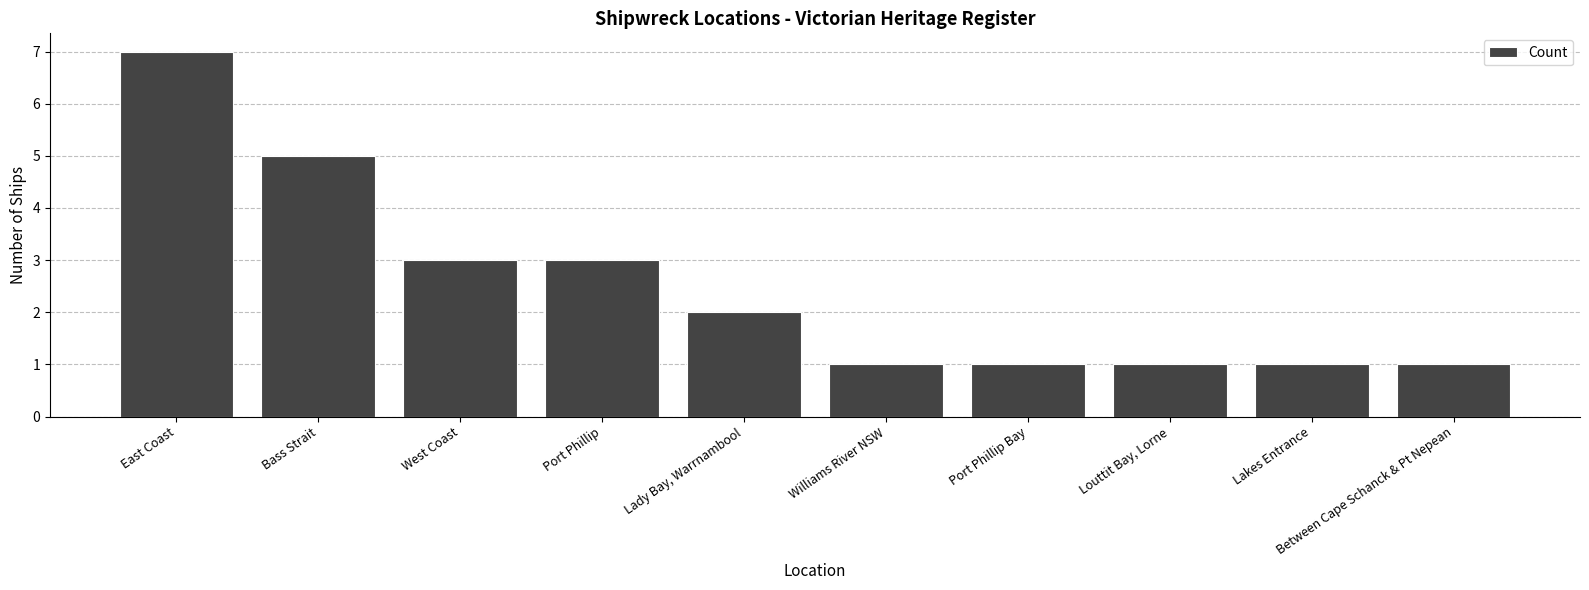

What is the label of the 9th bar from the left?

Lakes Entrance